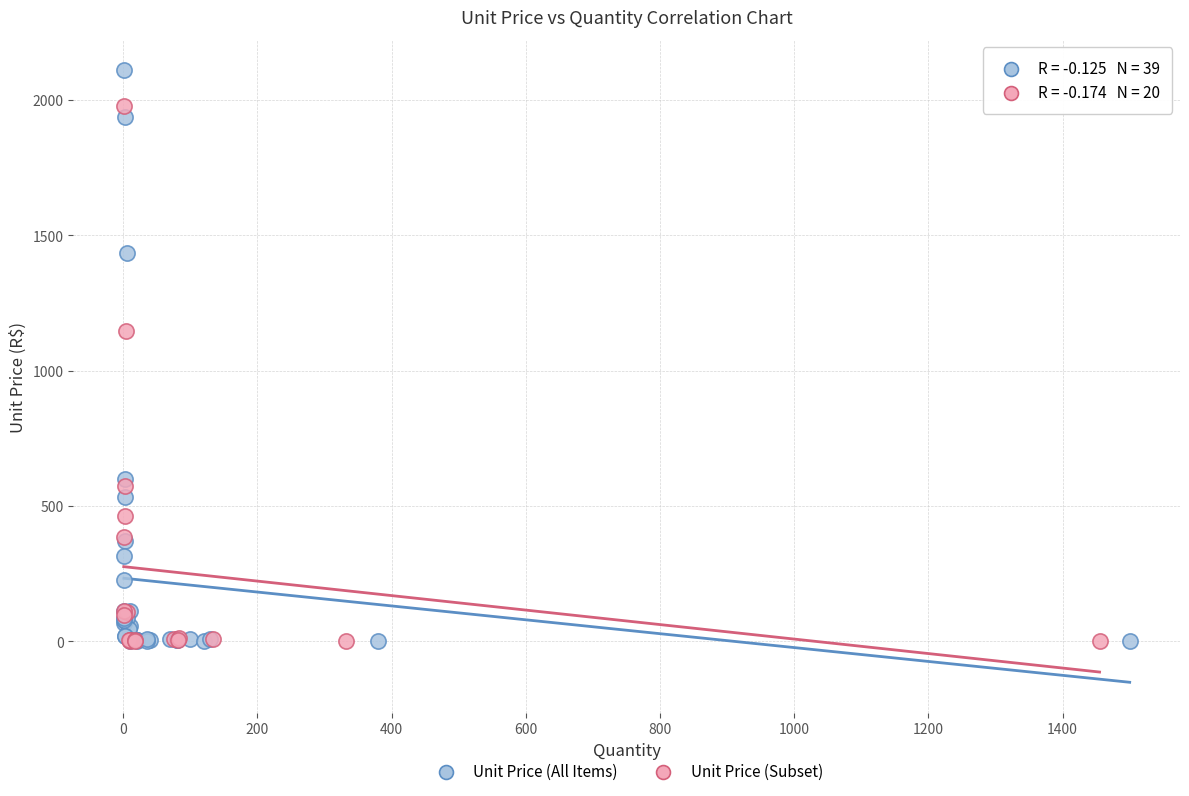

Which series has the largest Y range (max minus min)?

Unit Price (All Items)